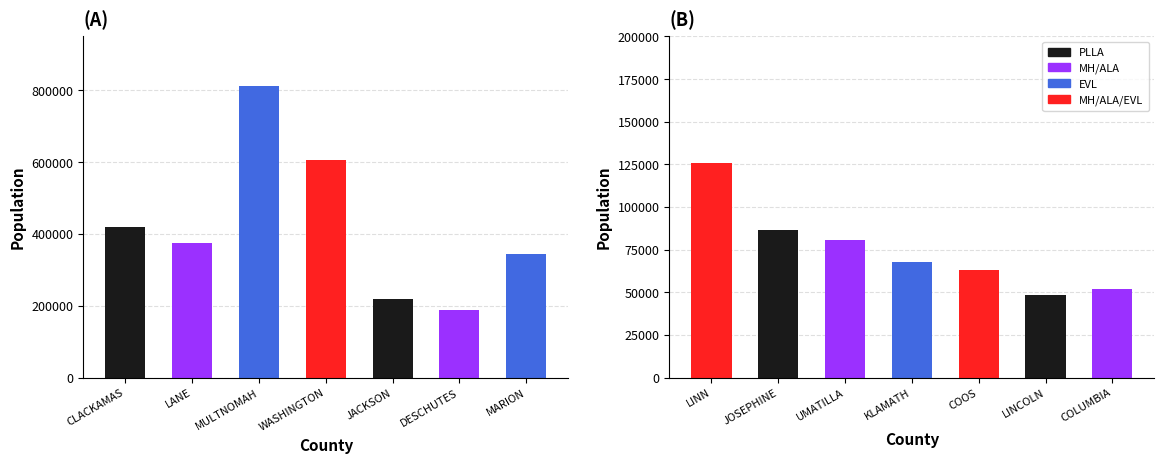

Which label corresponds to the largest value in the chart?

MULTNOMAH